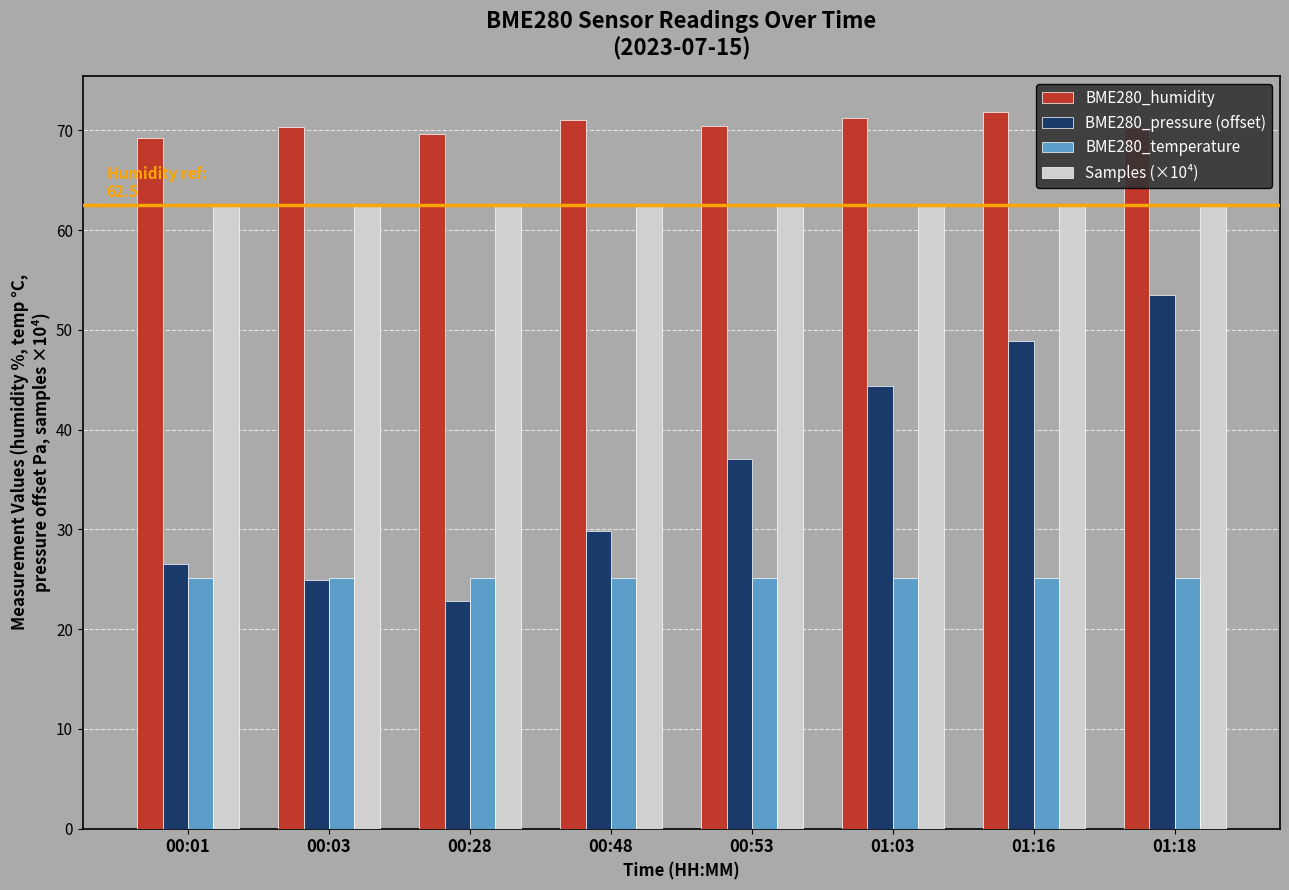

True or false: Samples (×10⁴) has a value of 25.6 at 00:01.

False